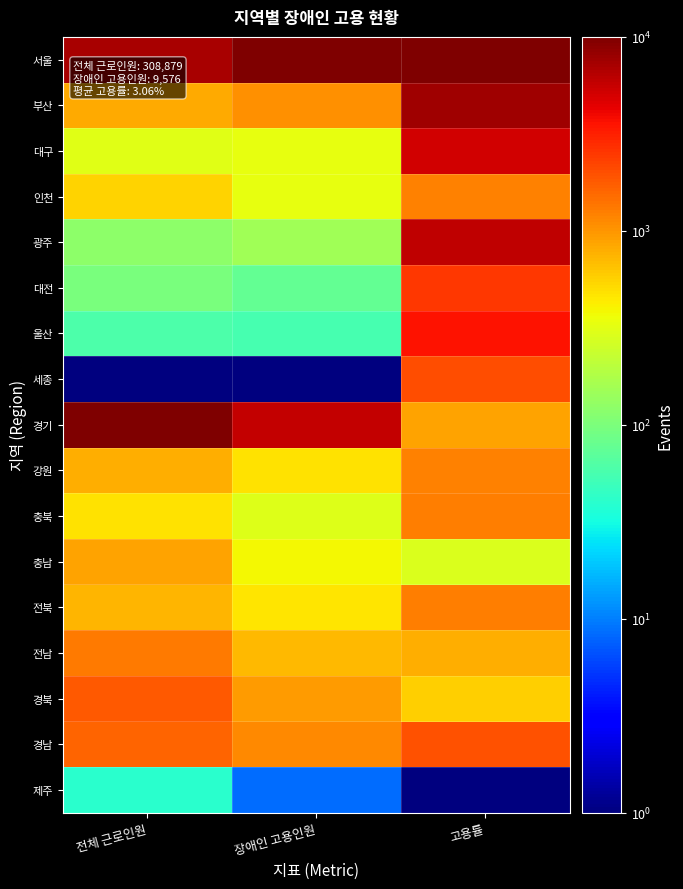

At which category is the sum across all series the highest?

고용률